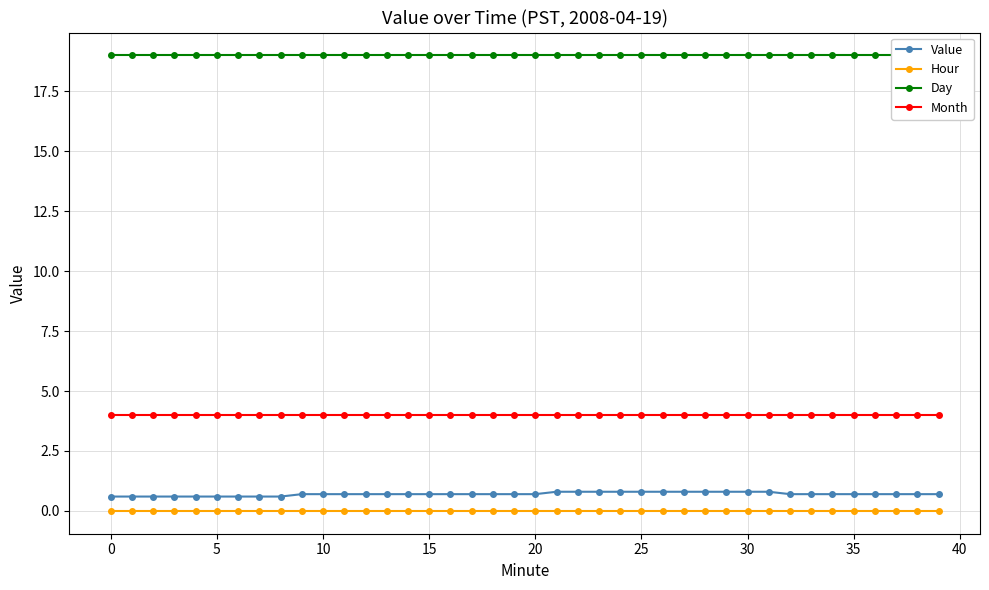

Is this an area chart (filled region under the line)?

No